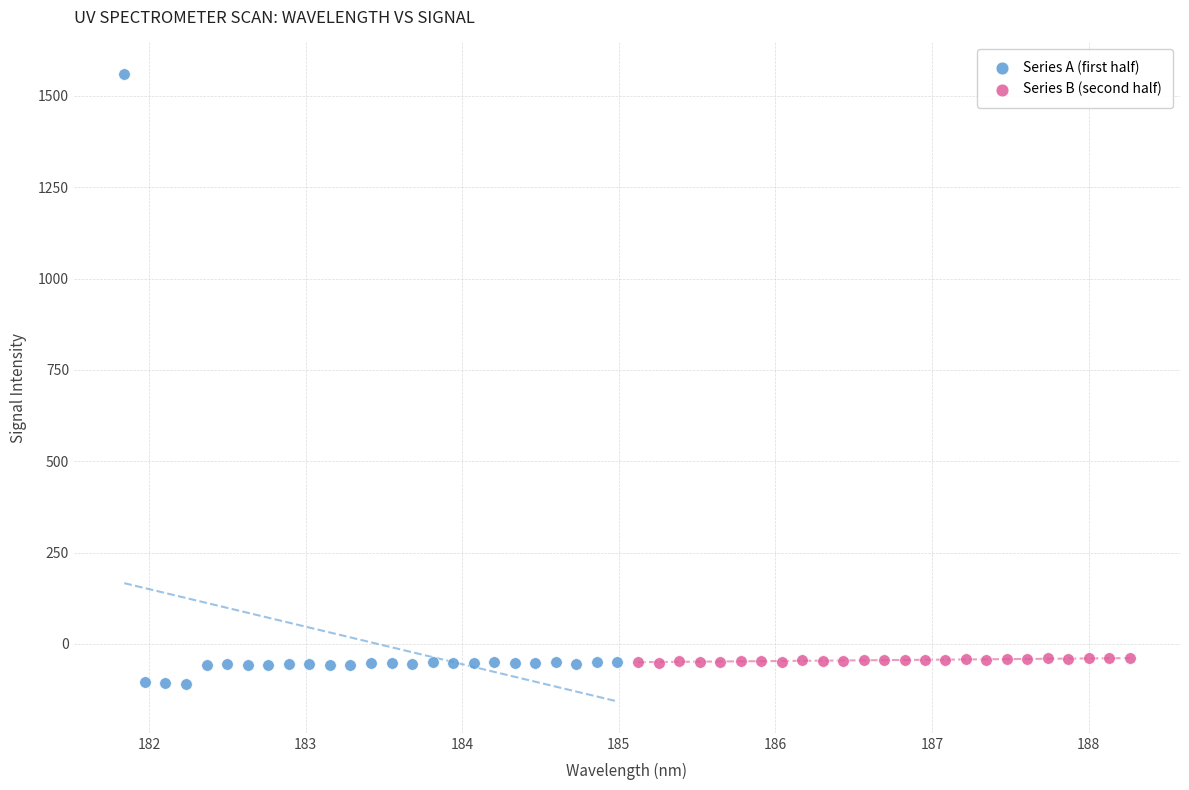

Which series contains the highest Y value?

Series A (first half)